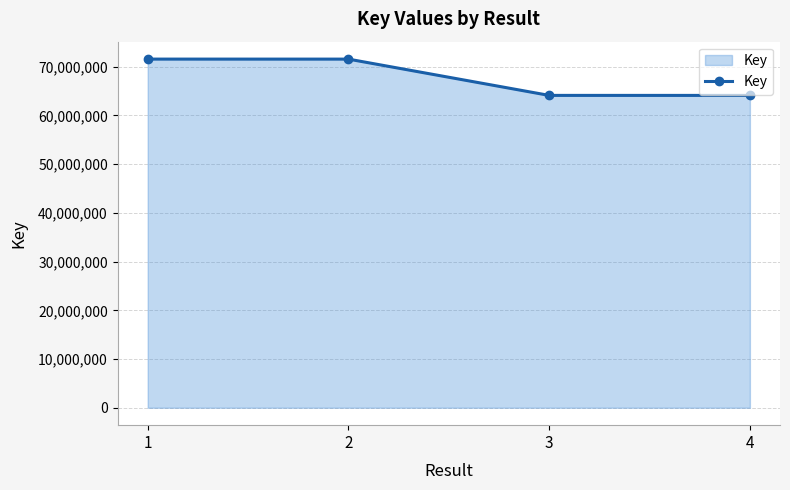

What is the maximum value shown in the chart?

71564321